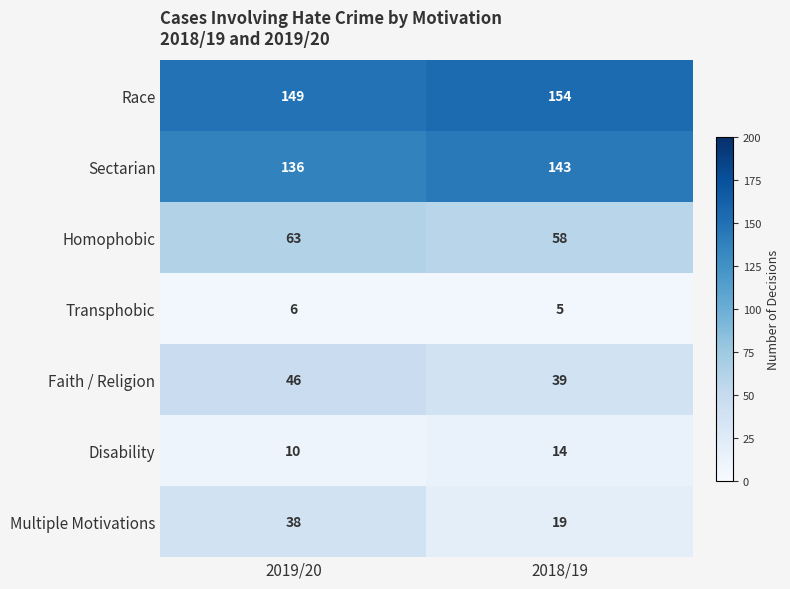

What is the total value across all series at 2019/20?

448